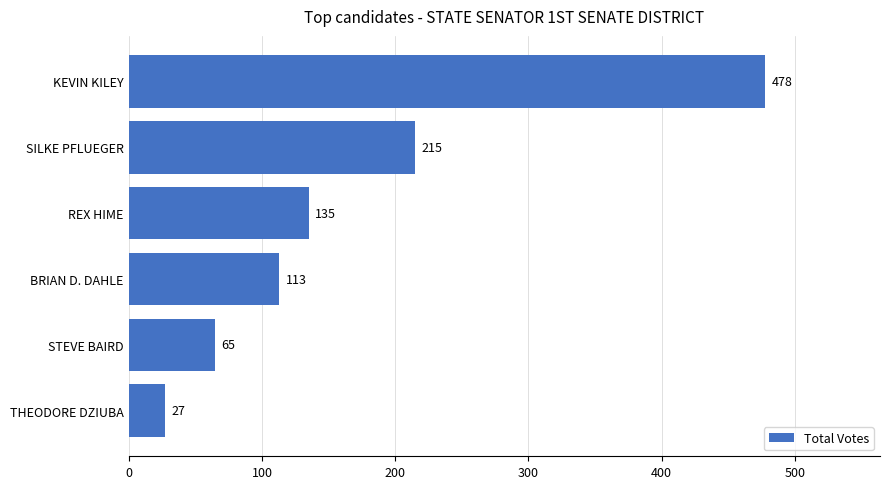

What is the sum of the values at BRIAN D. DAHLE and SILKE PFLUEGER?

328